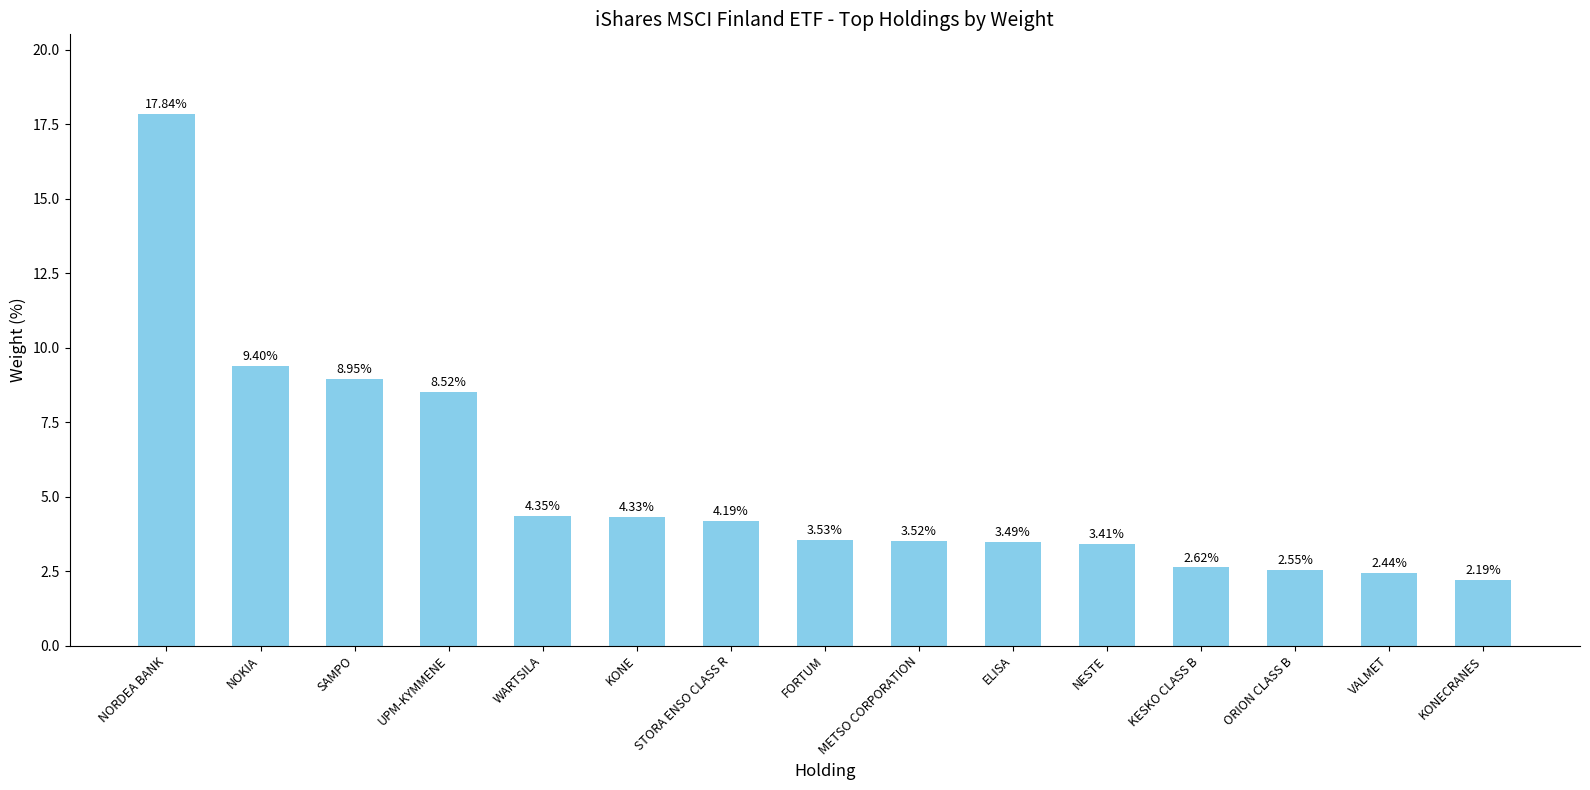

Count the number of values greater than 3.

11